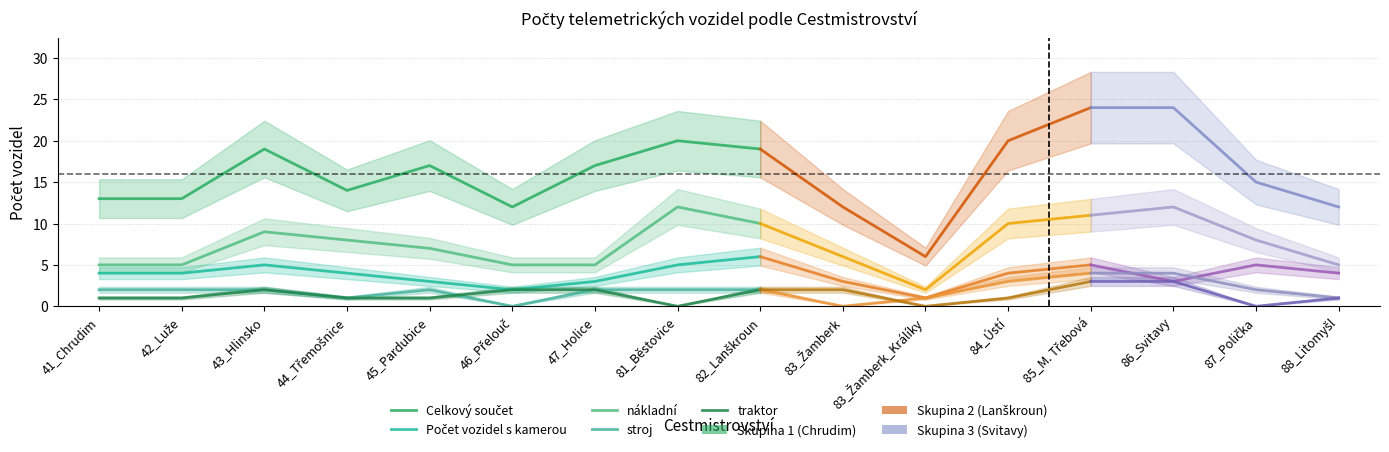

True or false: Počet vozidel s kamerou and stroj intersect in this chart.

False